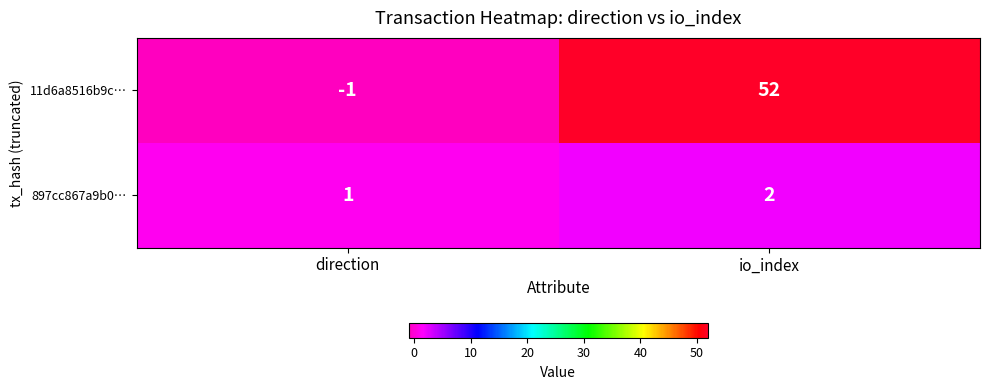

Is it true that 11d6a8516b9c… equals 52 at io_index?

True